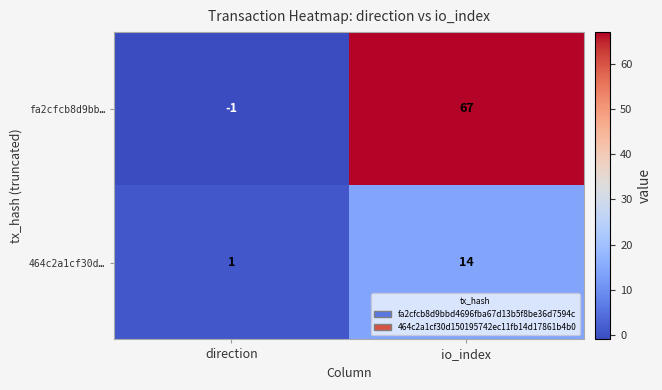

What is the total value across all series at io_index?

81